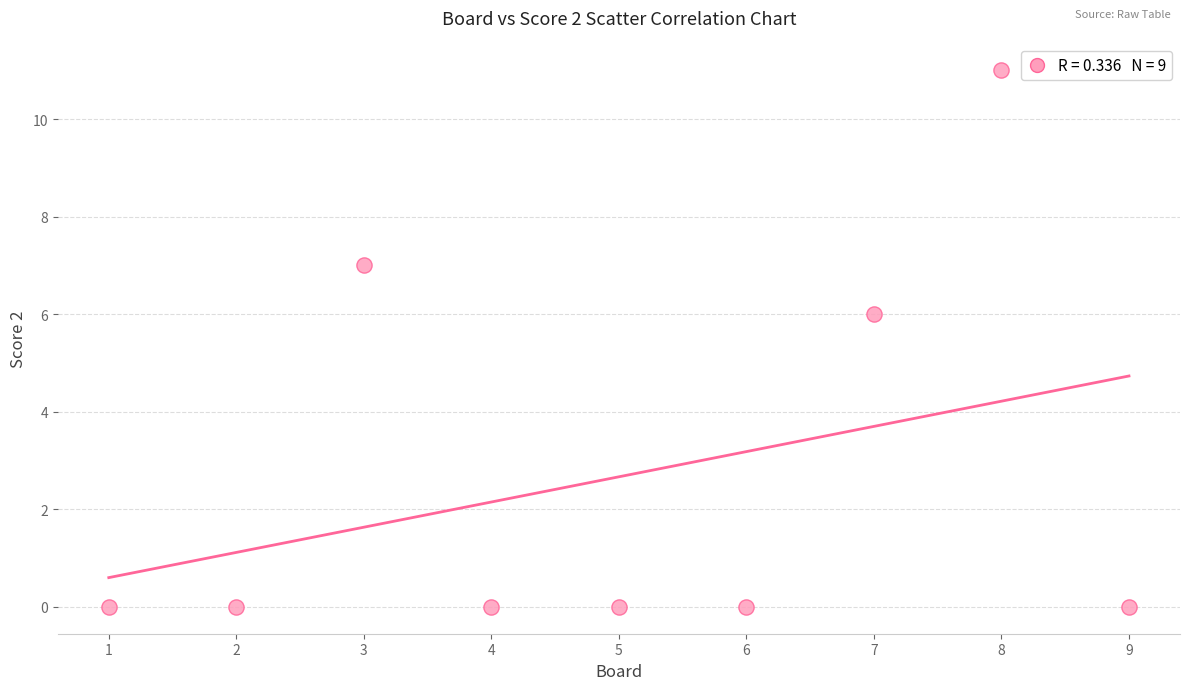

What Y value in the scatter plot is closest to 5?

6